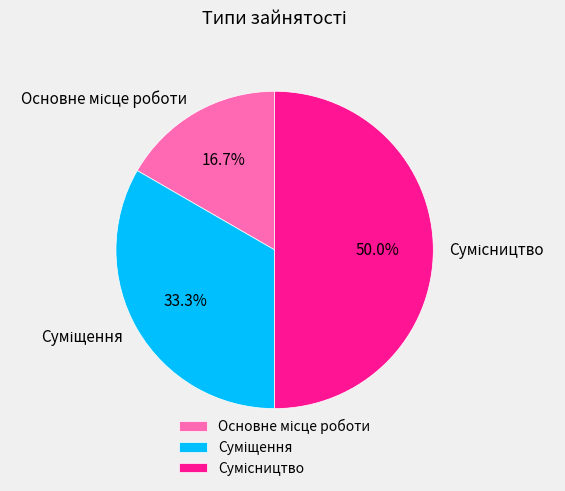

How many segments does this pie chart have?

3